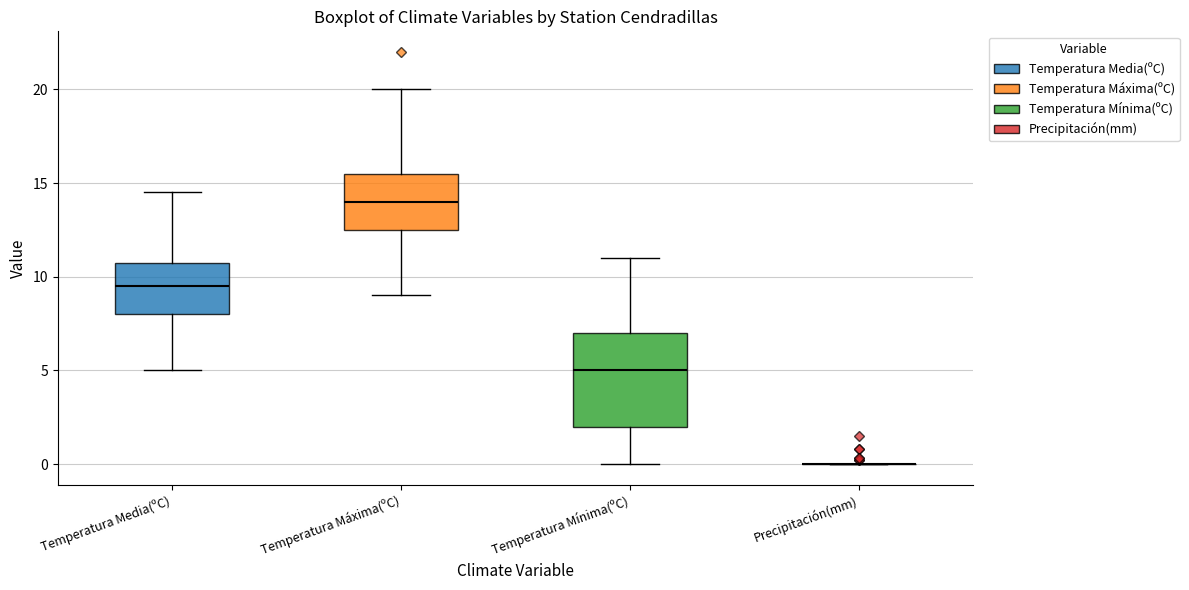

Comparing the boxes themselves (not the whiskers), which one is the tallest?

Temperatura Mínima(ºC)